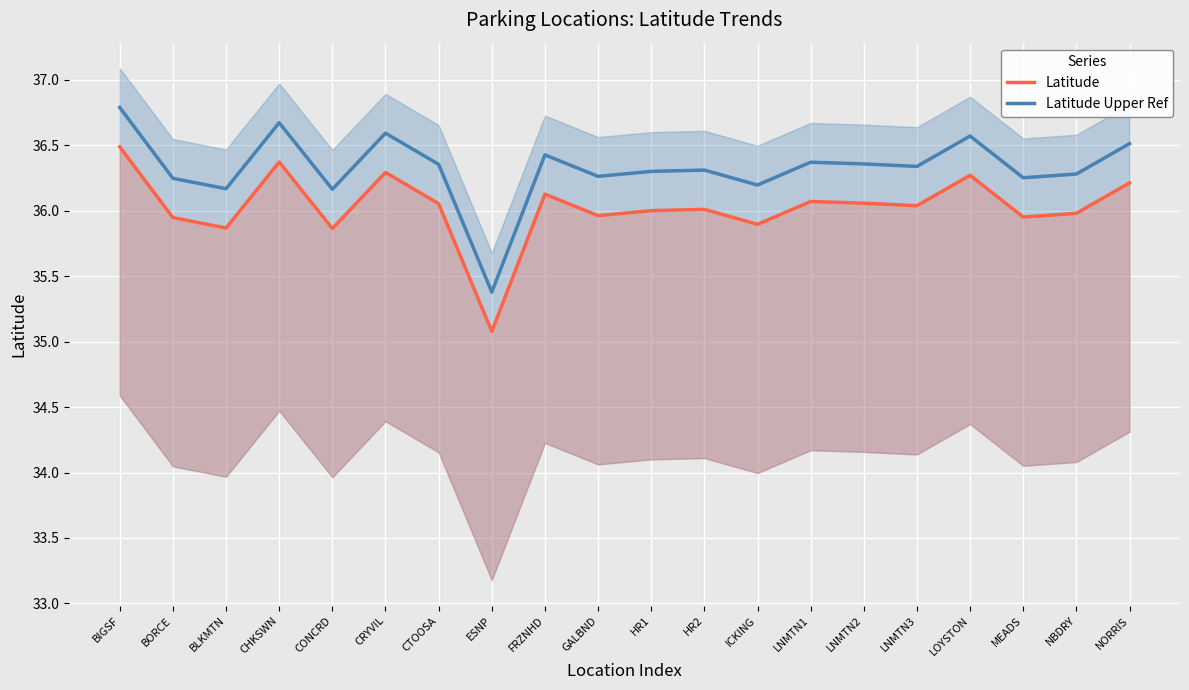

Which series has the widest spread of values?

Latitude